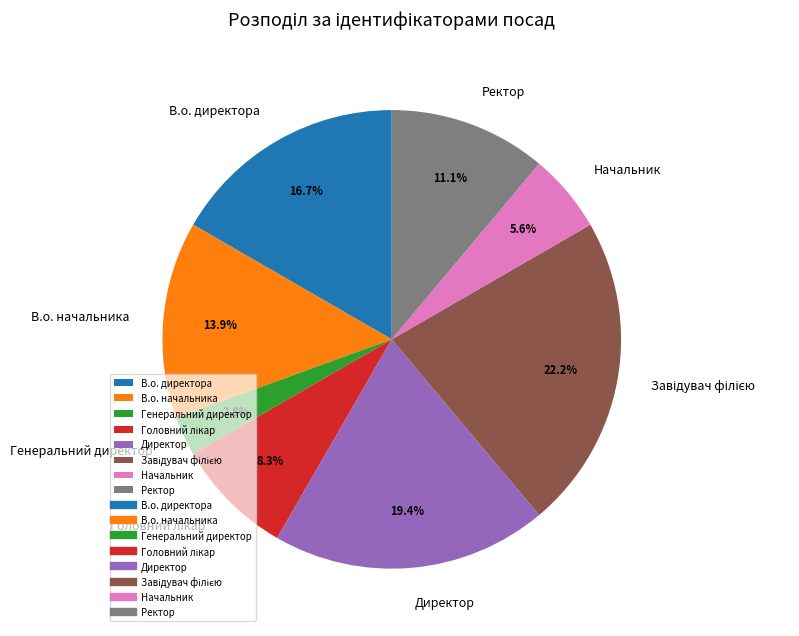

What percentage is the В.о. начальника slice, to the nearest percent?

14%